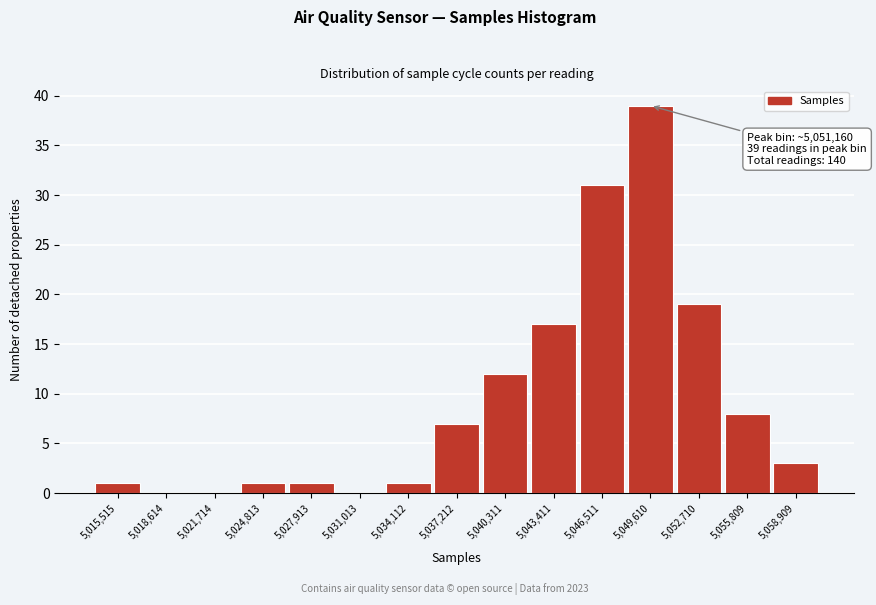

Reading left to right, list all the values displayed in this chart.

5,015,515=1	5,018,614=0	5,021,714=0	5,024,813=1	5,027,913=1	5,031,013=0	5,034,112=1	5,037,212=7	5,040,311=12	5,043,411=17	5,046,511=31	5,049,610=39	5,052,710=19	5,055,809=8	5,058,909=3